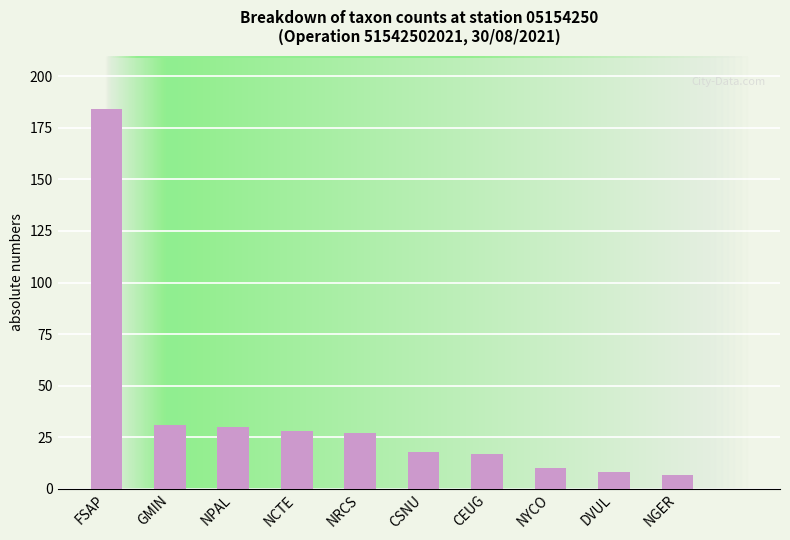

What is the average value?

36